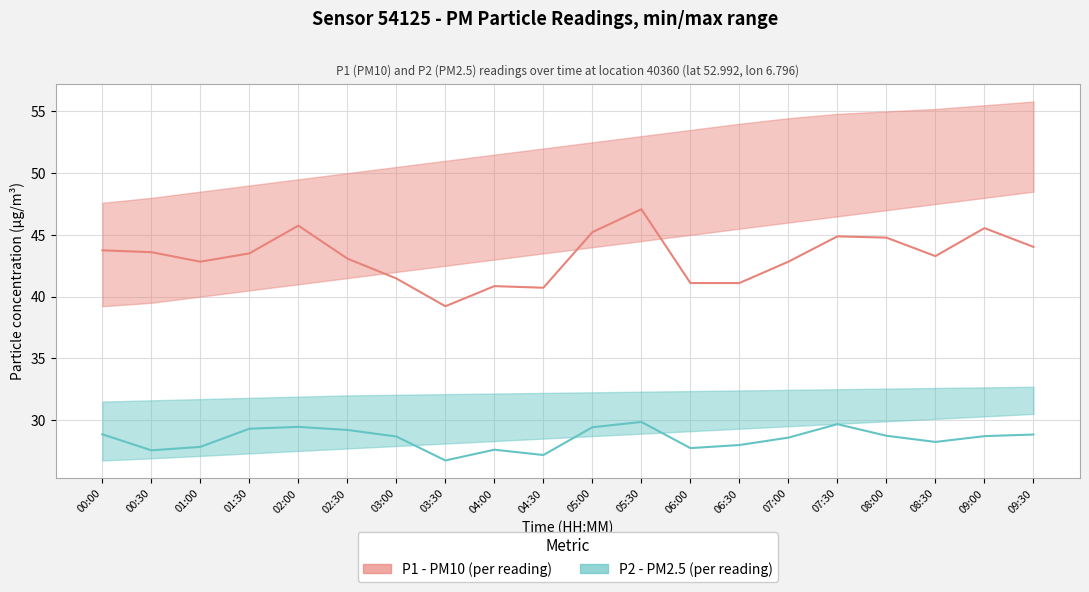

Reading right to left, extract all data points from this chart.

P1 (PM10): 44.0	45.5	43.3	44.8	44.9	42.8	41.1	41.1	47.1	45.2	40.7	40.9	39.2	41.5	43.1	45.8	43.5	42.8	43.6	43.8
P2 (PM2.5): 28.8	28.7	28.2	28.7	29.7	28.6	28.0	27.7	29.9	29.4	27.2	27.6	26.7	28.7	29.2	29.4	29.3	27.8	27.6	28.9